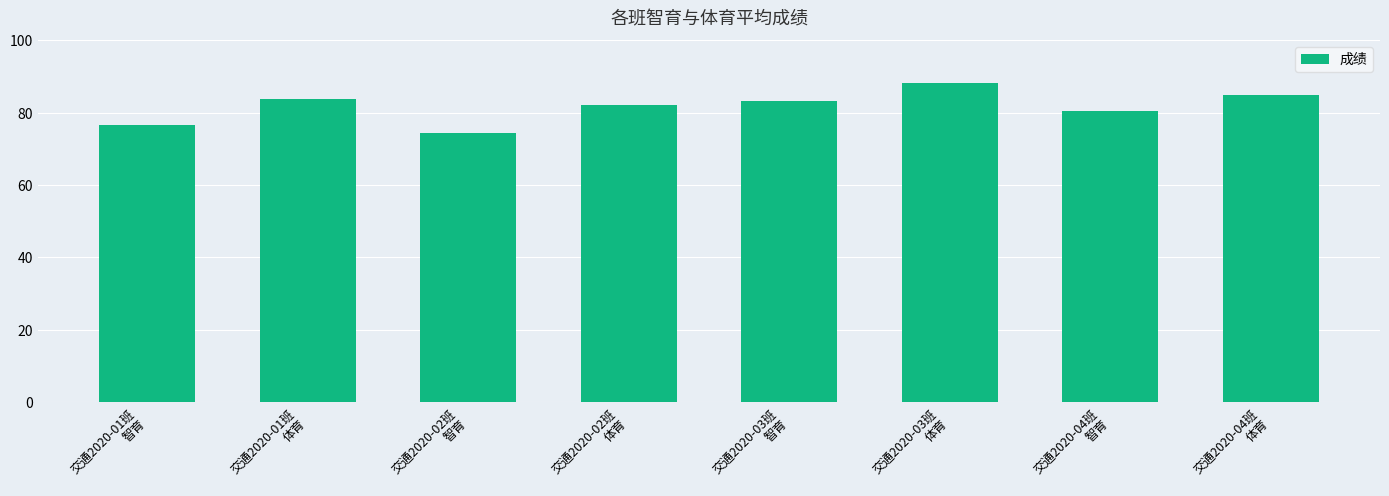

What is the difference between the second highest and second lowest values?

8.0